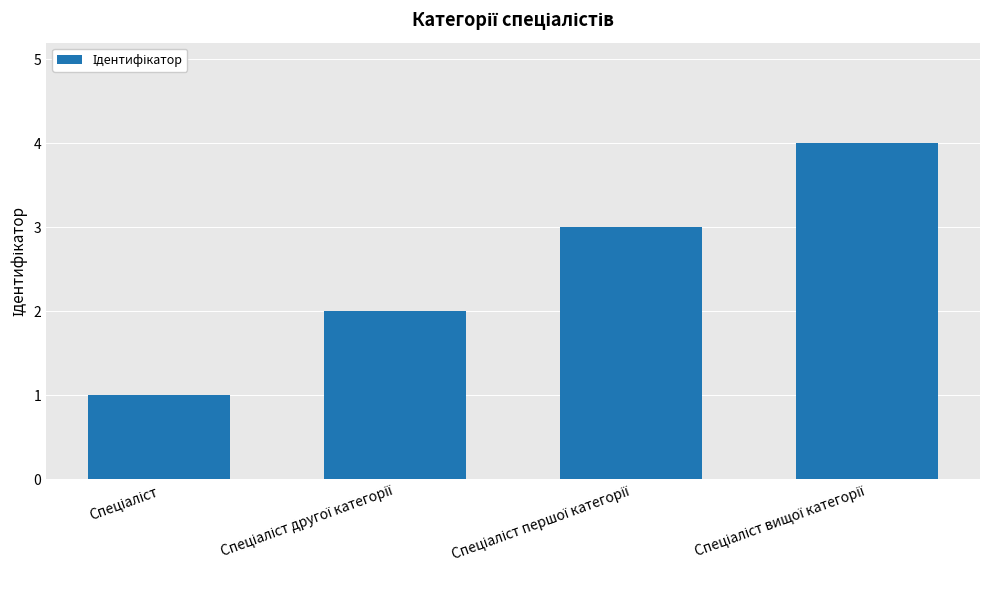

What is the maximum value shown in the chart?

4